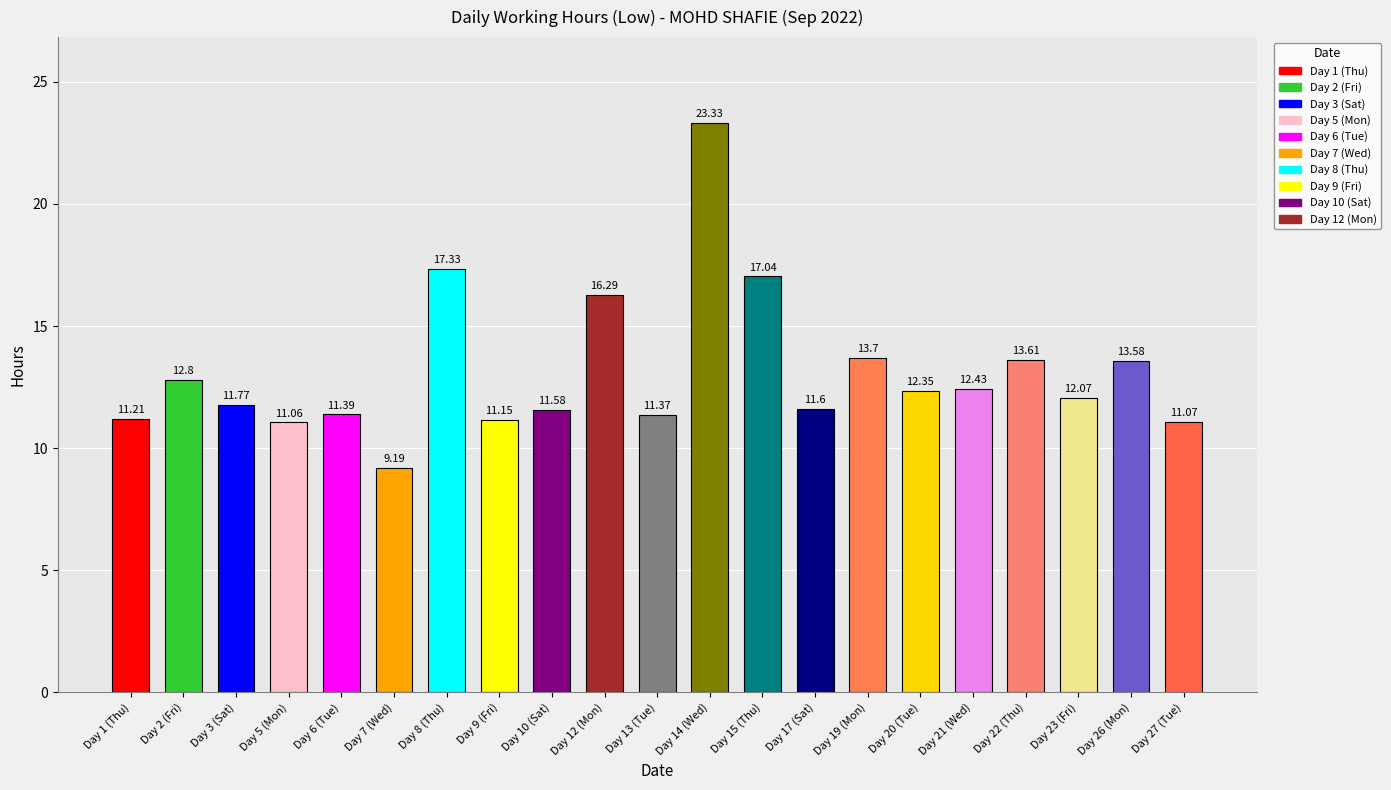

List the labels in order of value, smallest first.

Day 7 (Wed), Day 5 (Mon), Day 27 (Tue), Day 9 (Fri), Day 1 (Thu), Day 13 (Tue), Day 6 (Tue), Day 10 (Sat), Day 17 (Sat), Day 3 (Sat), Day 23 (Fri), Day 20 (Tue), Day 21 (Wed), Day 2 (Fri), Day 26 (Mon), Day 22 (Thu), Day 19 (Mon), Day 12 (Mon), Day 15 (Thu), Day 8 (Thu), Day 14 (Wed)